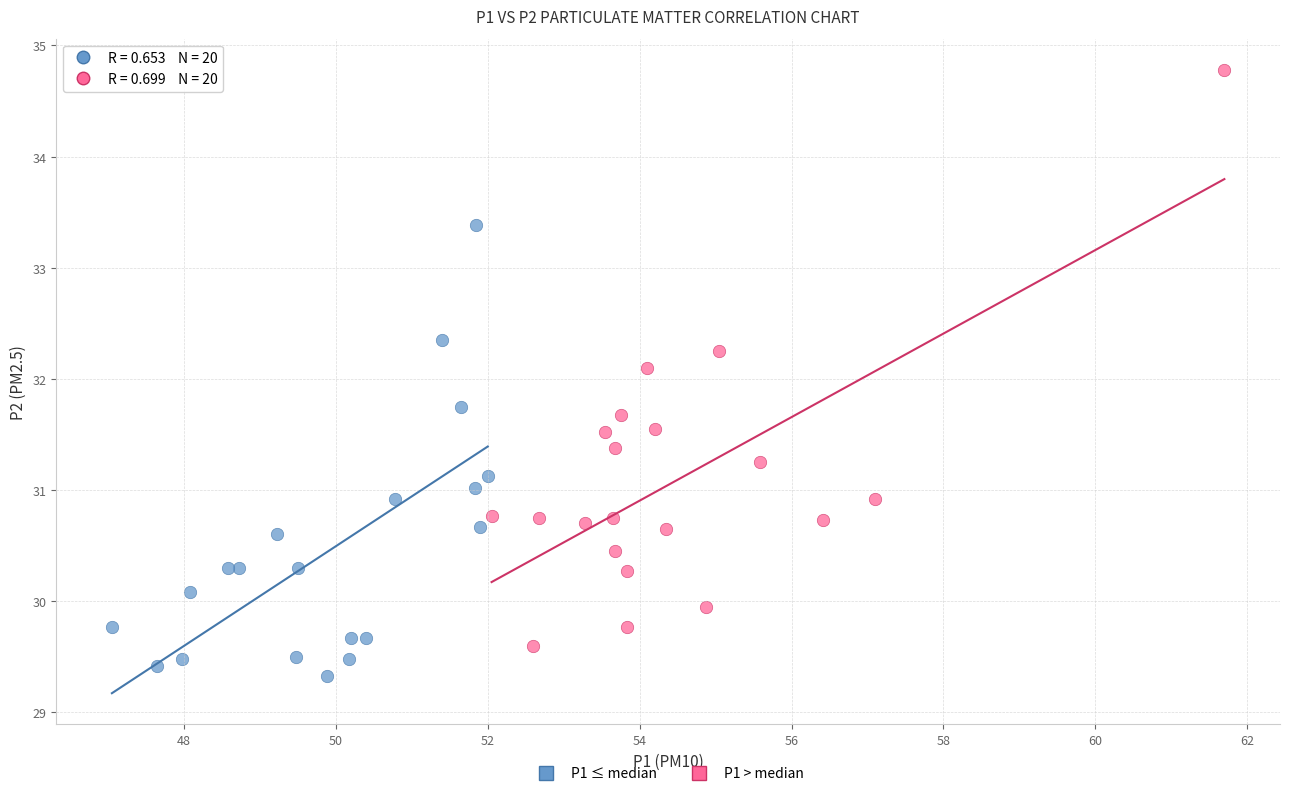

What are all the series names shown in the legend?

P1 ≤ median, P1 > median